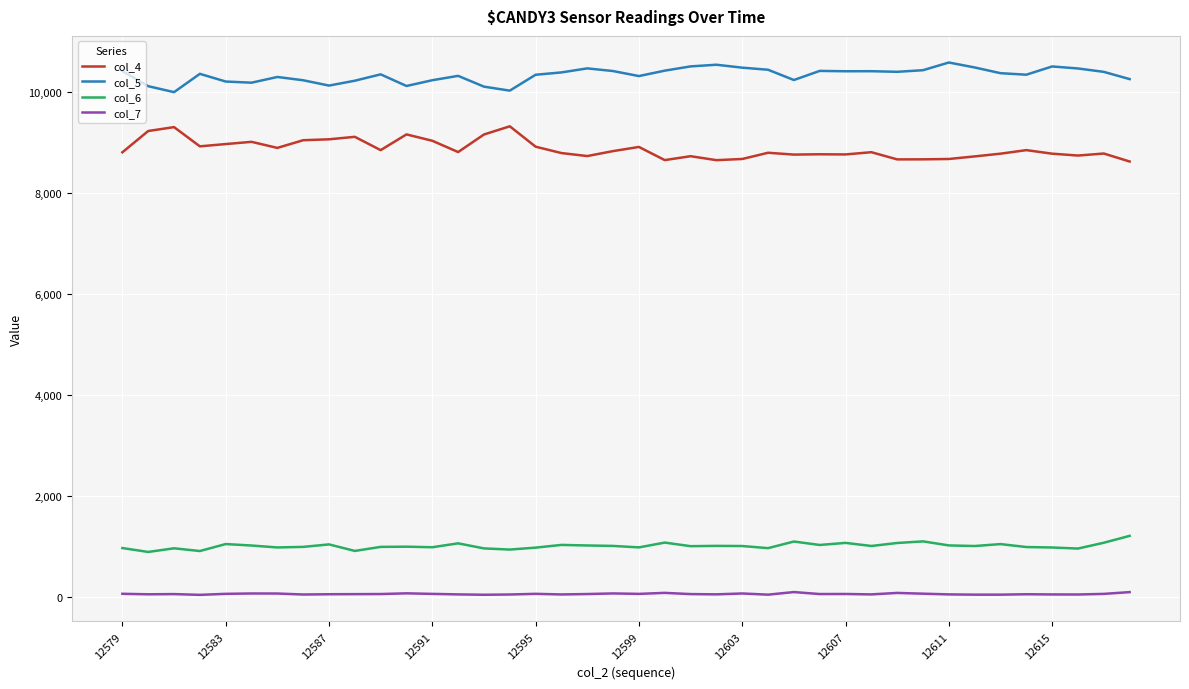

Which series has the largest total across all categories?

col_5